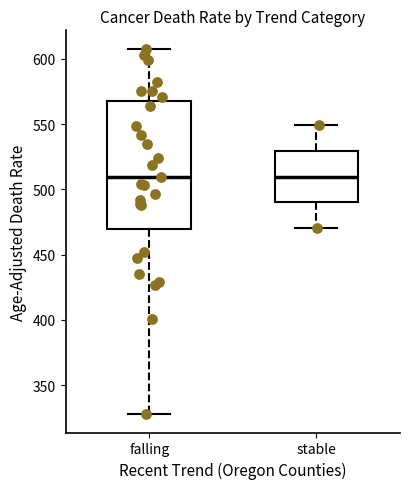

Reading left to right, transcribe this box plot: for each box, give where its median line is, the range the box spans, and where its two whiskers end, as read against the y-axis. The values are not printed on the chart, so give them approximately, as read against the axis.

falling: median 510, box 470 to 570, whiskers 330 to 610
stable: median 510, box 490 to 530, whiskers 470 to 550